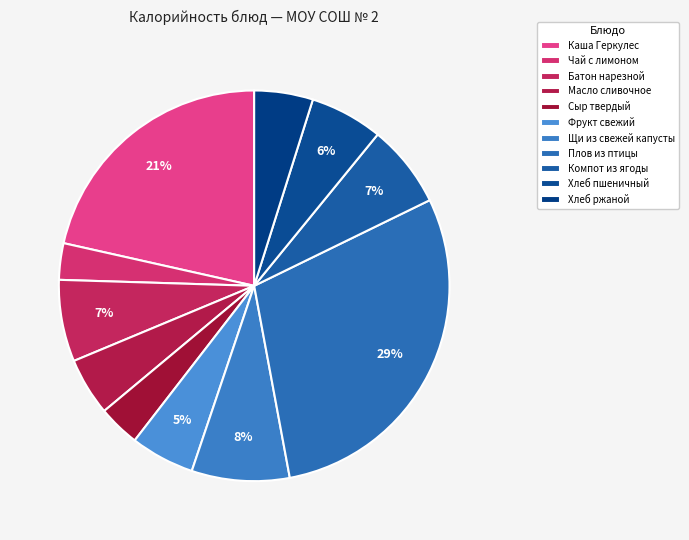

Rank the categories by value from lowest to highest.

Чай с лимоном, Сыр твердый, Масло сливочное, Хлеб ржаной, Фрукт свежий, Хлеб пшеничный, Батон нарезной, Компот из ягоды, Щи из свежей капусты, Каша Геркулес, Плов из птицы